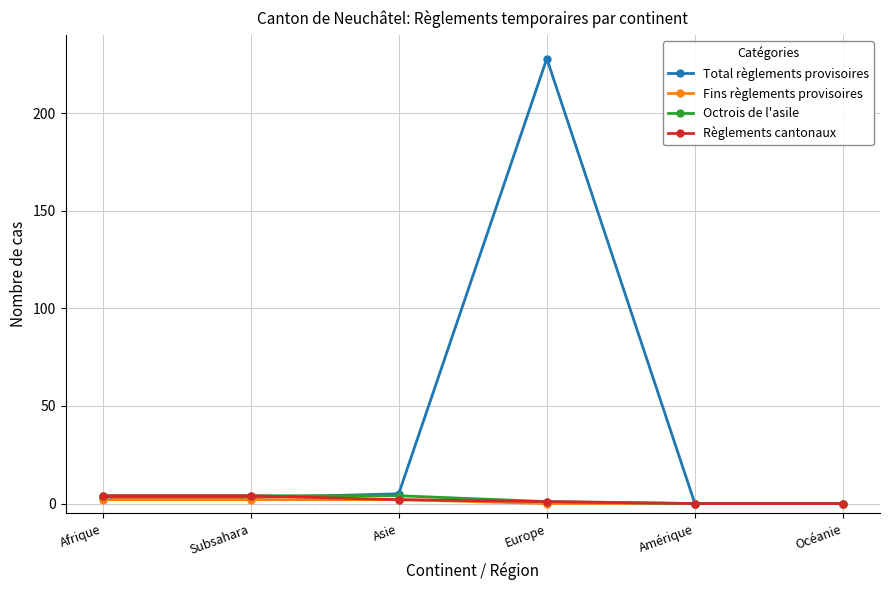

Is it true that Fins règlements provisoires equals 0 at Océanie?

True